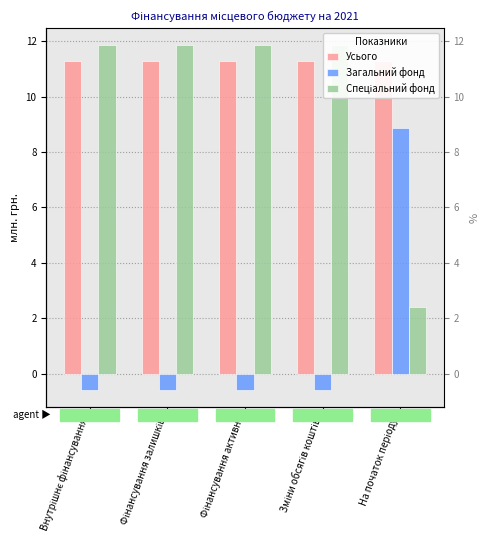

Between Внутрішнє фінансування and Фінансування залишків, which series saw the biggest shift?

Усього